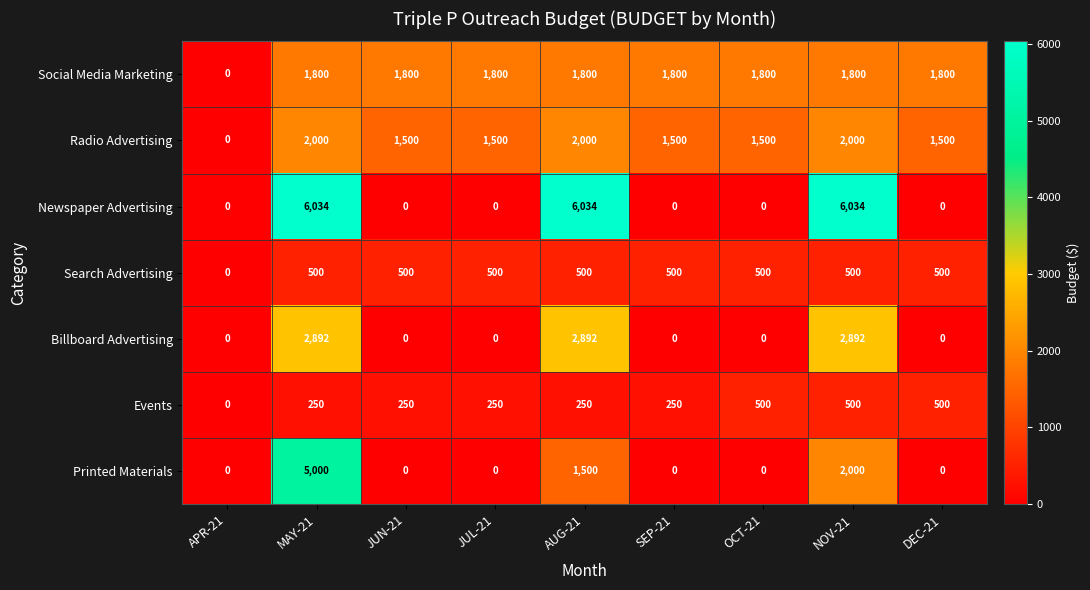

What is the difference between the highest and lowest values at OCT-21?

1800